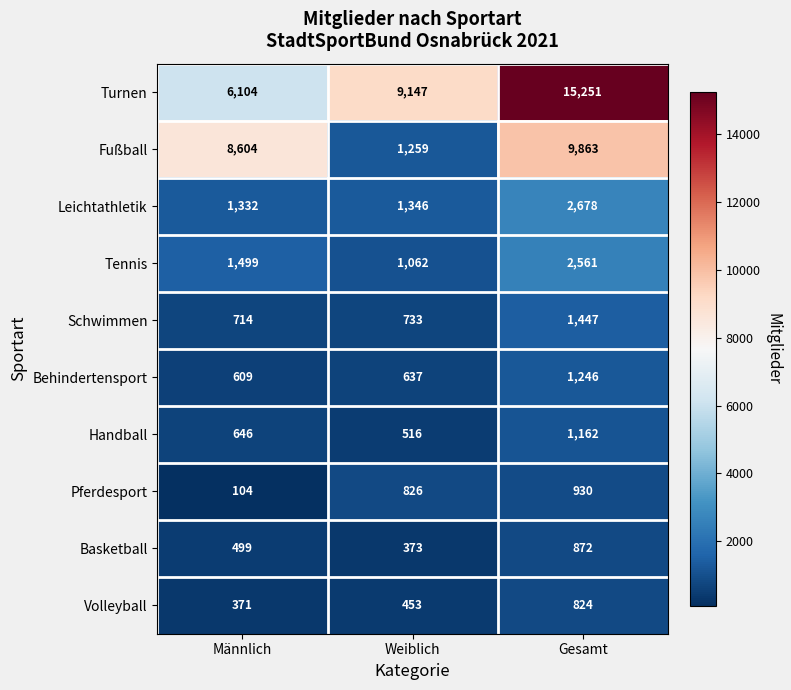

Rank the series by their maximum value, from lowest to highest.

Volleyball, Basketball, Pferdesport, Handball, Behindertensport, Schwimmen, Tennis, Leichtathletik, Fußball, Turnen